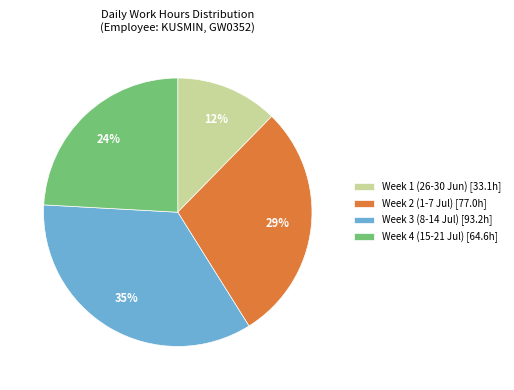

How many segments does this pie chart have?

4